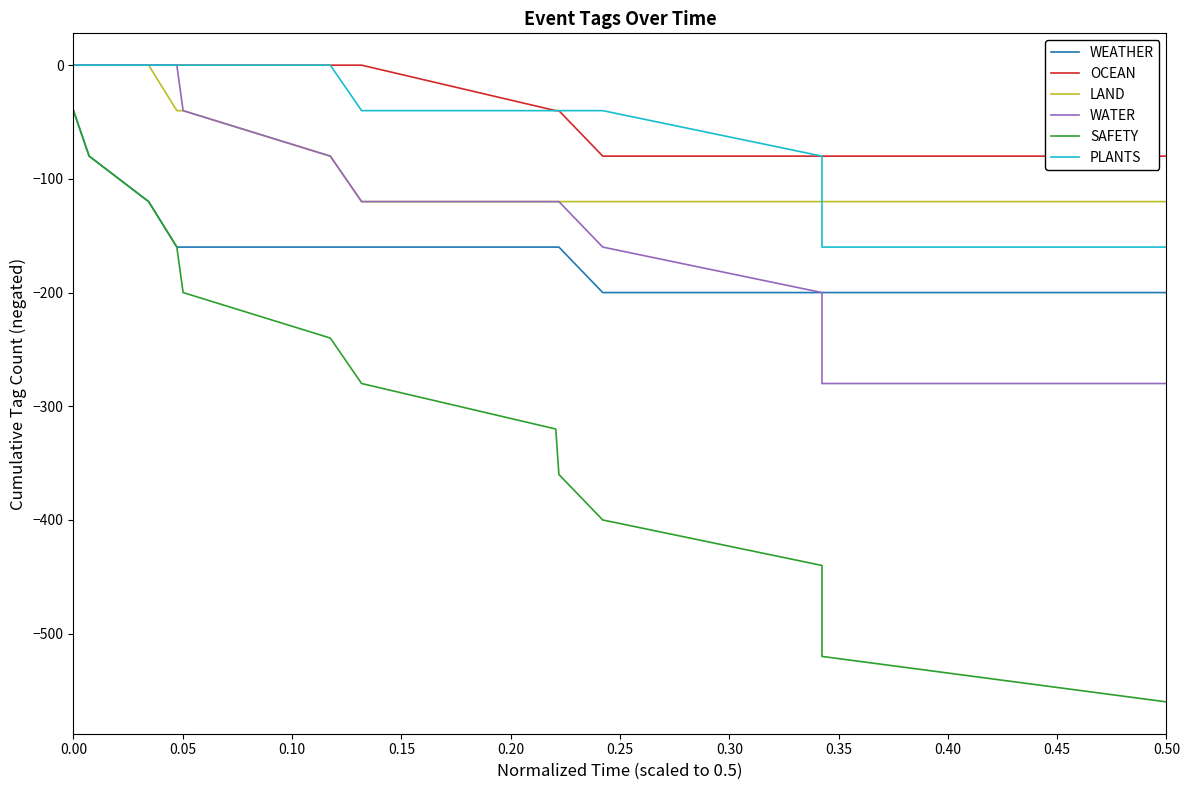

True or false: LAND and SAFETY cross at least once.

False